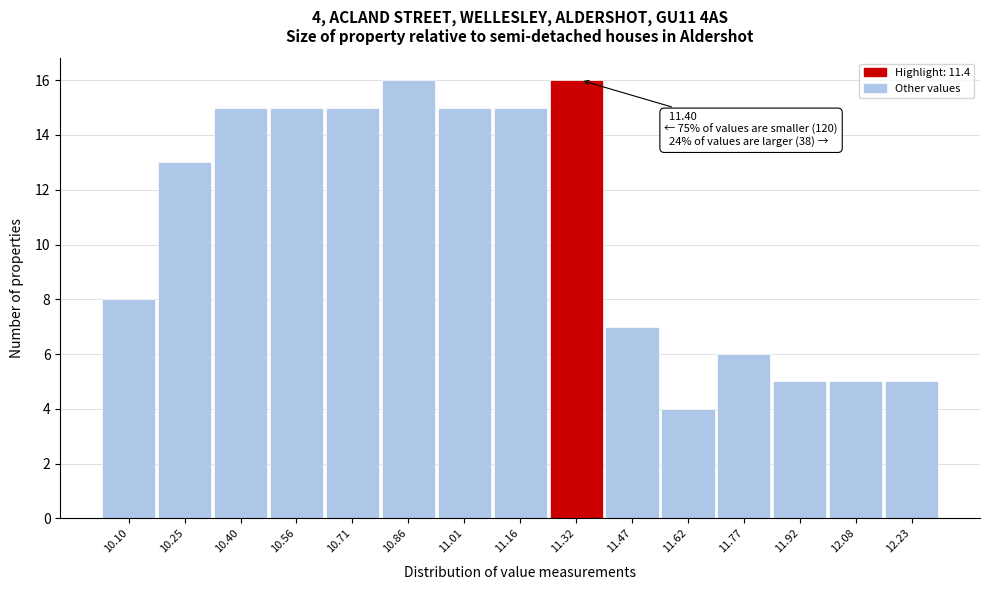

Reading left to right, list all the values displayed in this chart.

8	13	15	15	15	16	15	15	16	7	4	6	5	5	5